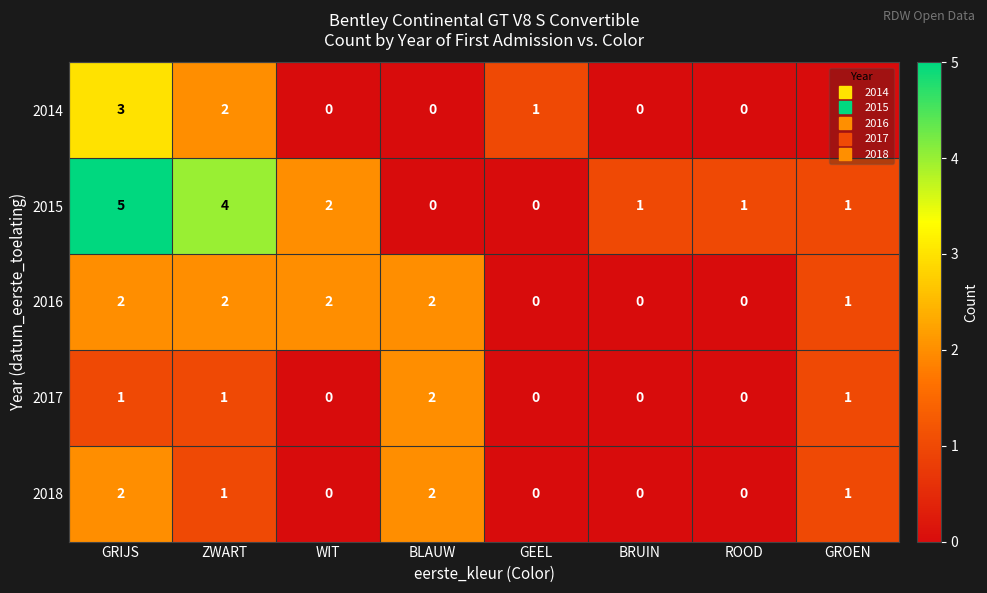

The value of 2017 at BLAUW is 2. True or false?

True